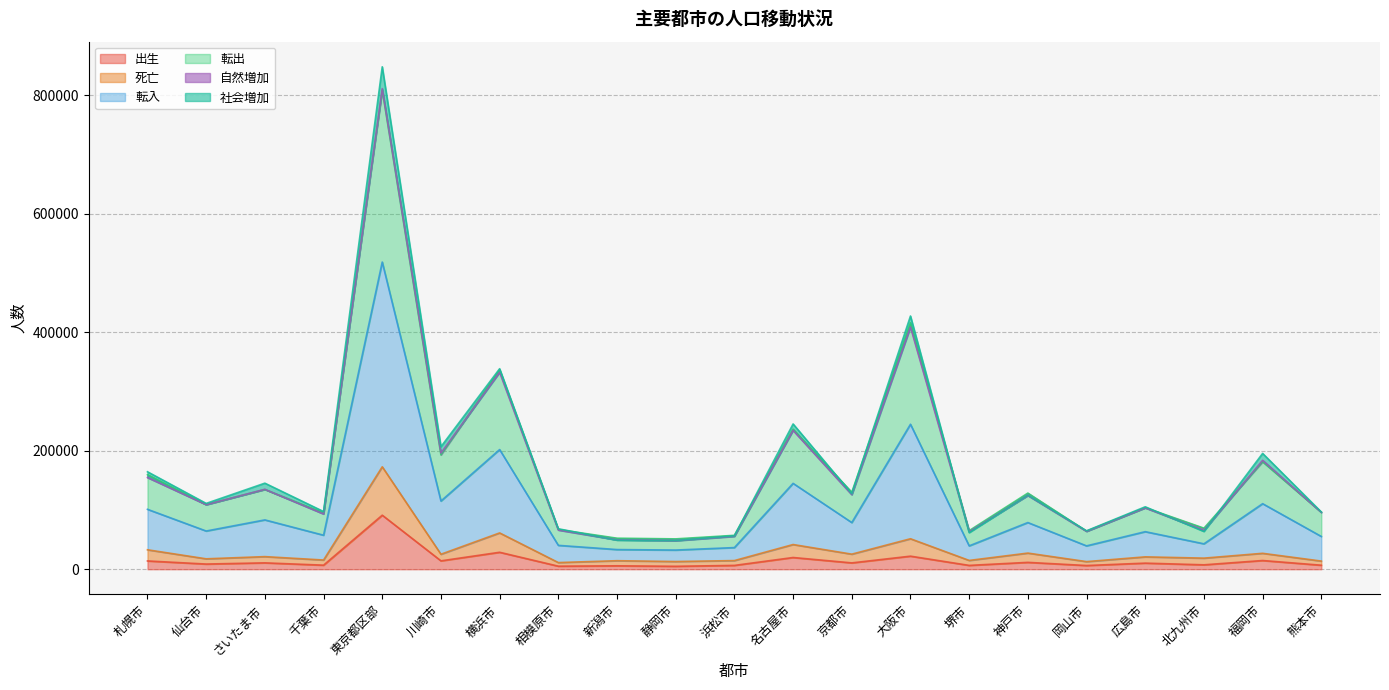

The 死亡 series shows 11925 at 仙台市. True or false?

False